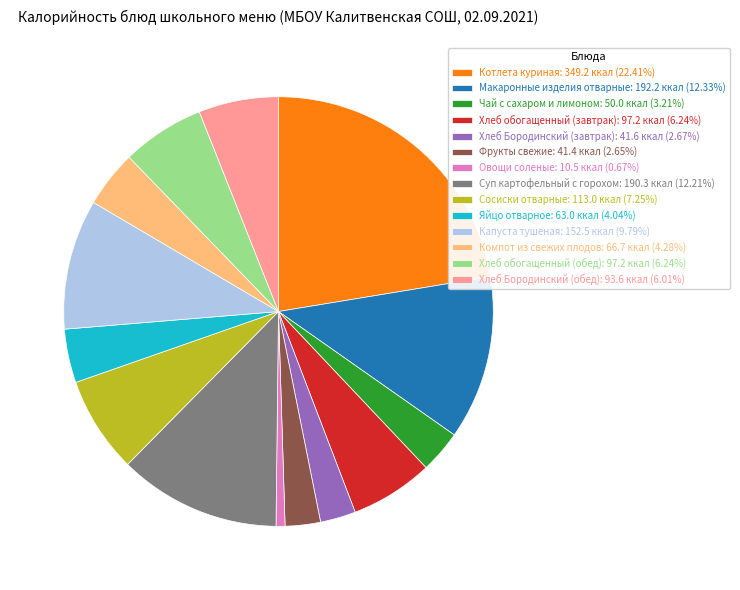

Is the sum of Капуста тушеная: 152.5 ккал (9.79%) and Фрукты свежие: 41.4 ккал (2.65%) greater than half?

No